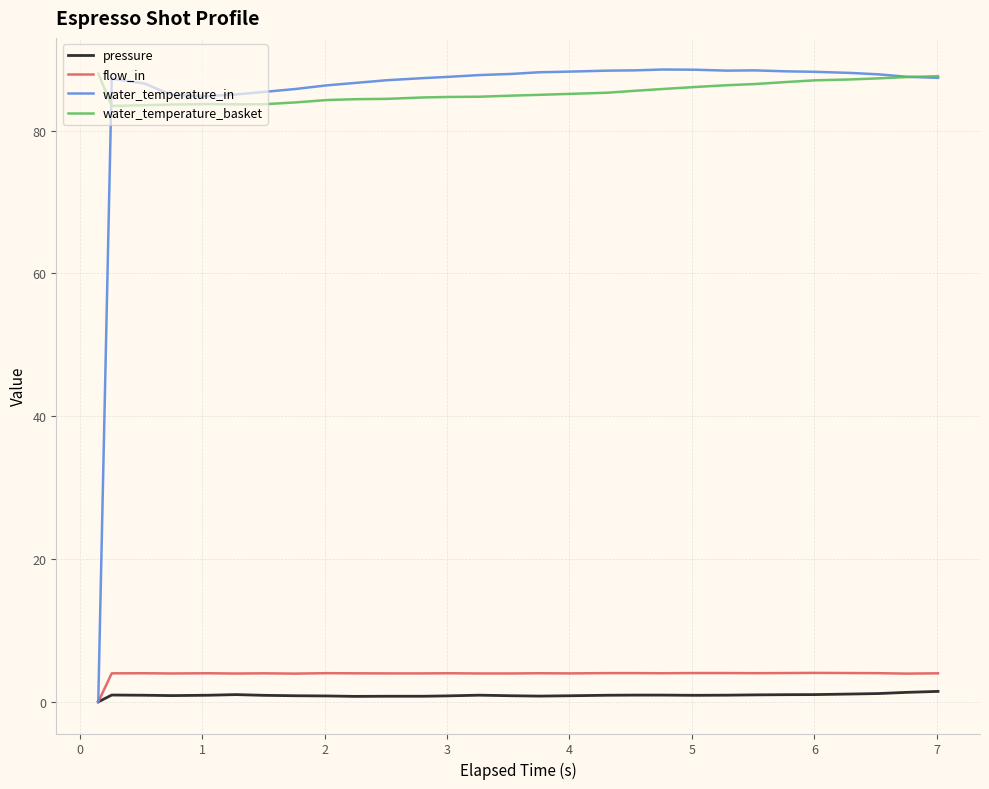

What is the highest value of the water_temperature_in series?

88.6